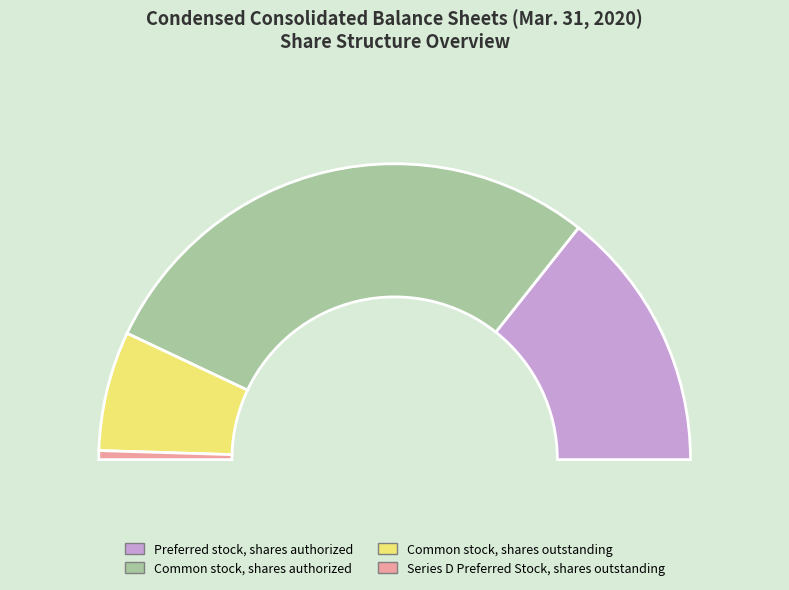

Combined, do Common stock, shares outstanding and Common stock, shares authorized account for over 50%?

Yes